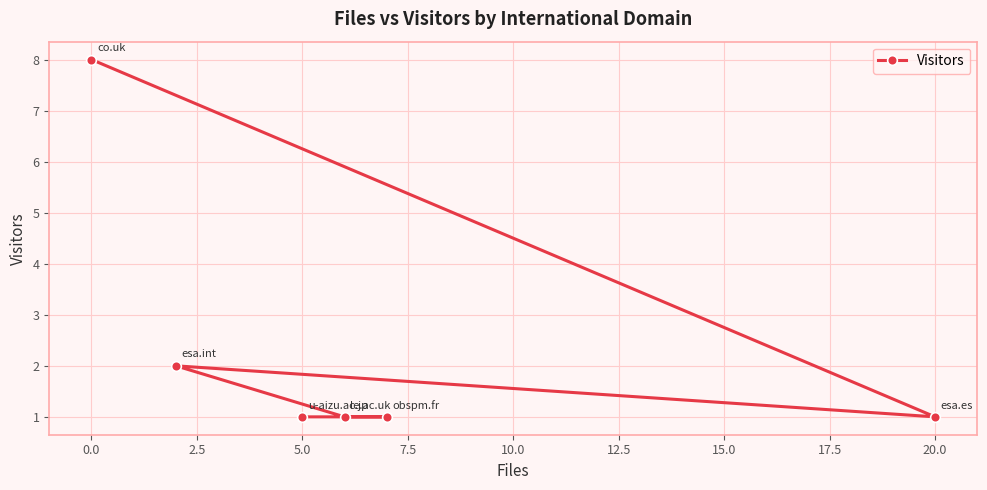

What is the change in value from 0.0 to 20.0?

-7